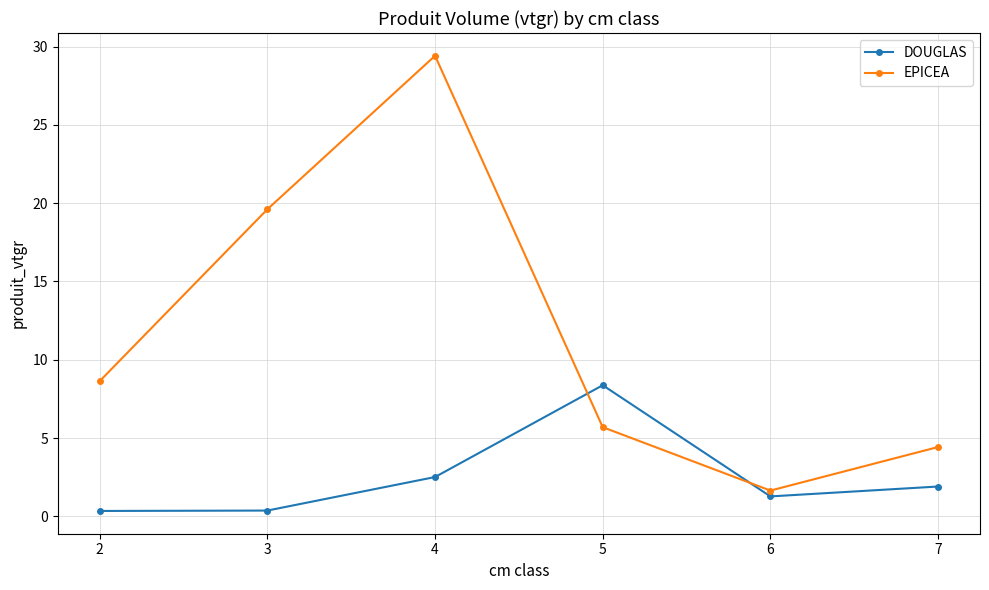

How many data points in EPICEA are less than 8?

3